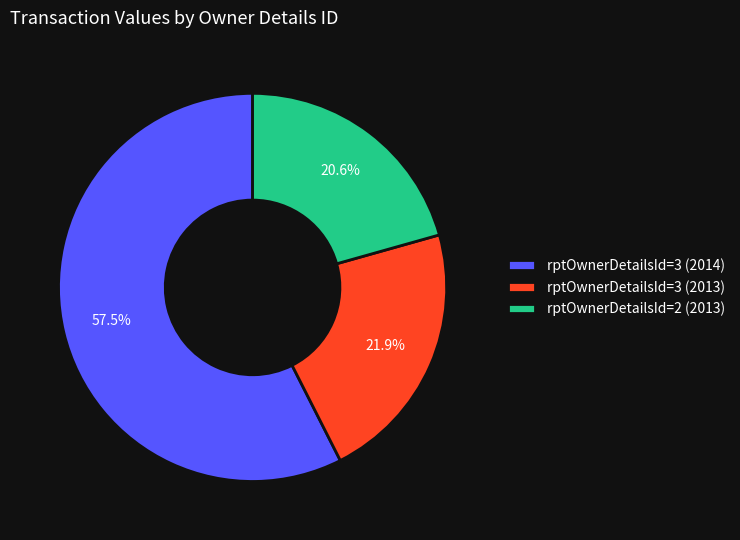

Rank the categories by value from highest to lowest.

rptOwnerDetailsId=3 (2014), rptOwnerDetailsId=3 (2013), rptOwnerDetailsId=2 (2013)